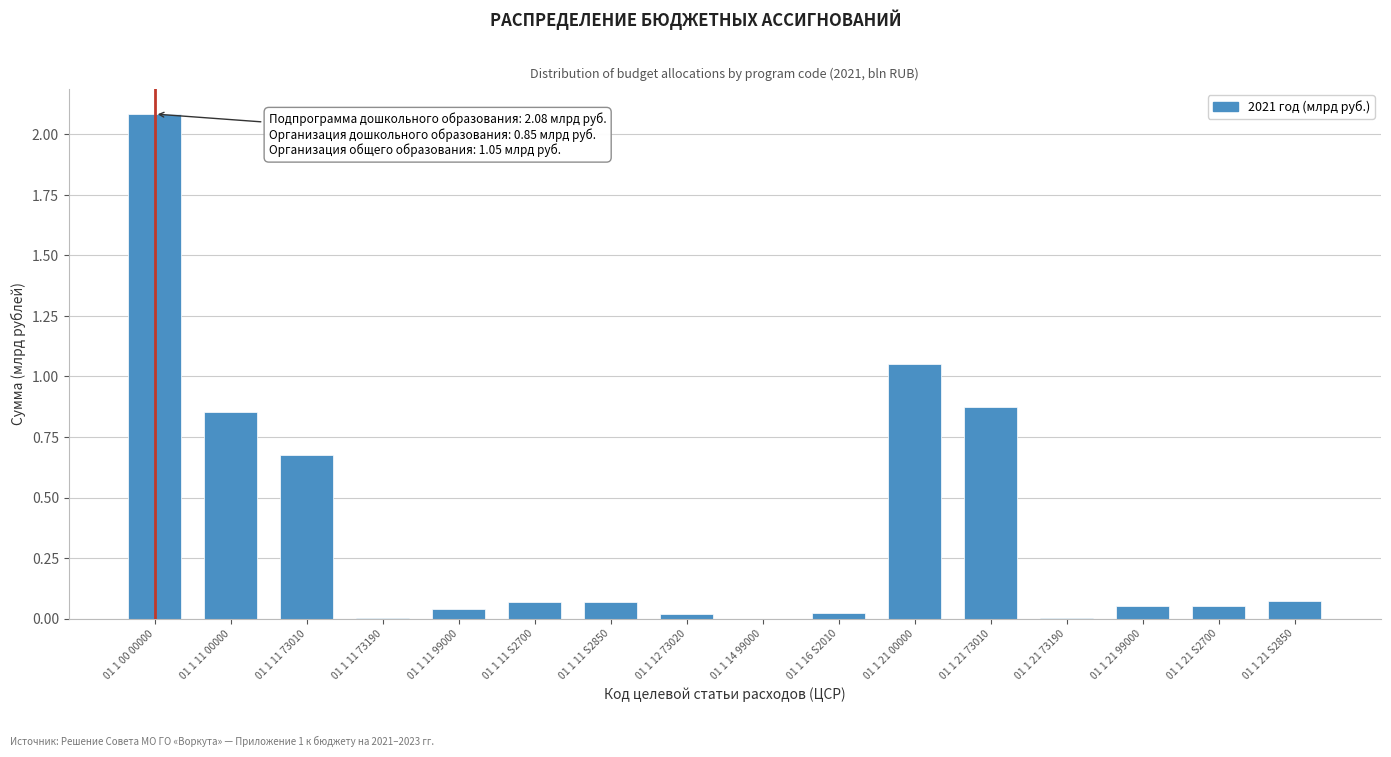

At which label is the value closest to 1?

01 1 21 00000